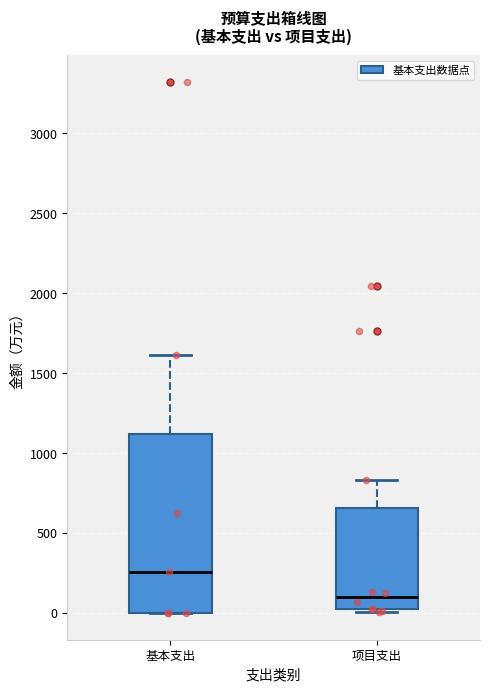

Which box's median line is the highest?

基本支出